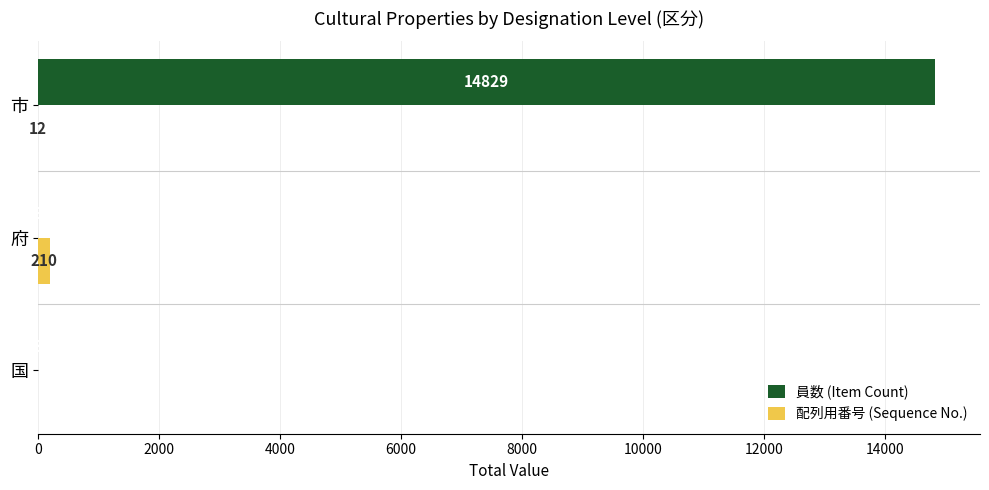

Where is 員数 (Item Count) nearest to the value 7416?

府